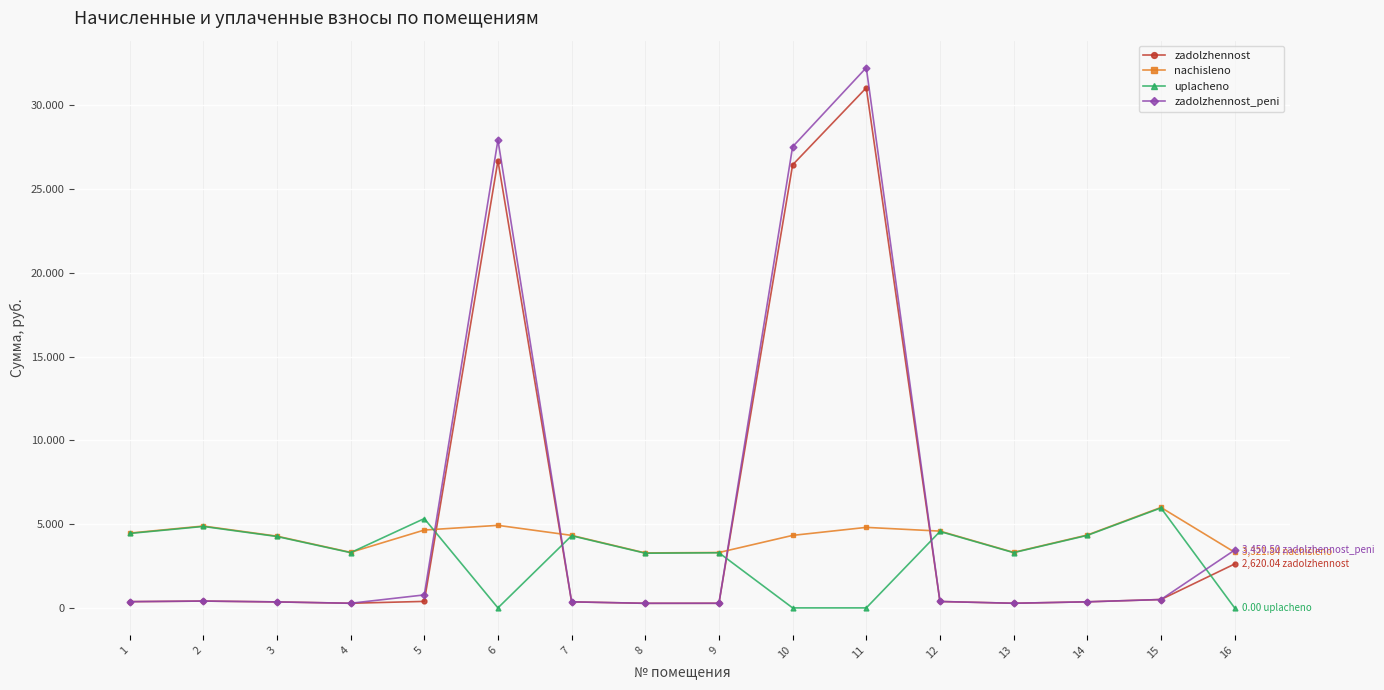

Is this an area chart (filled region under the line)?

No